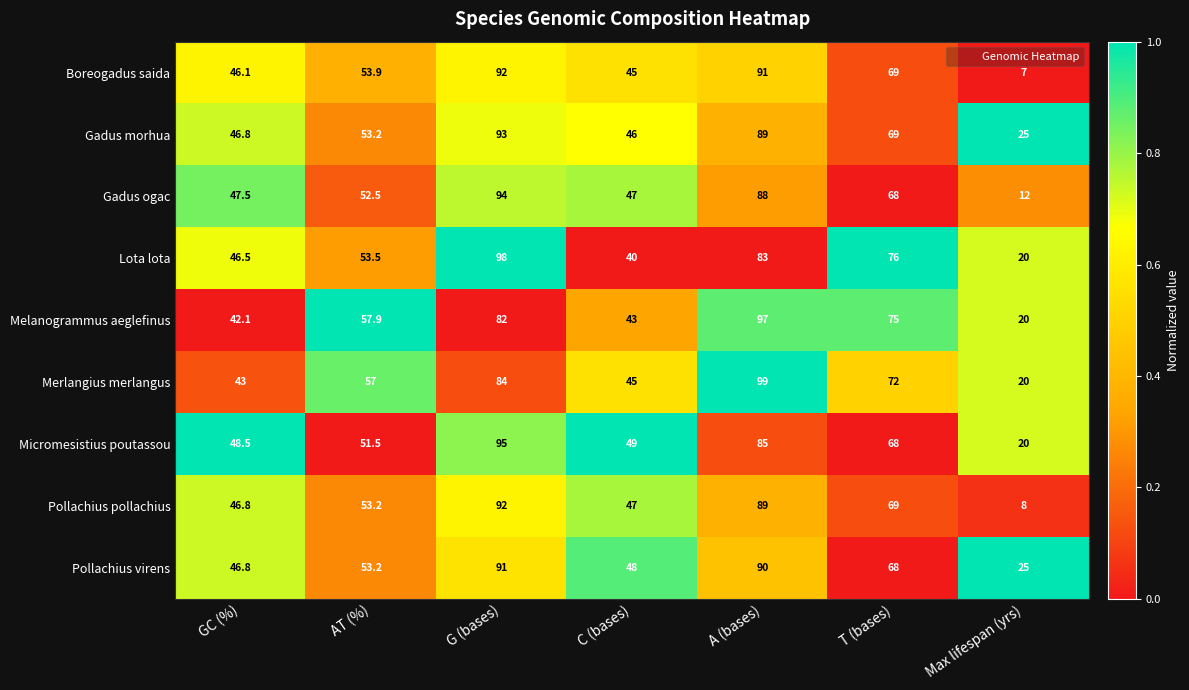

At which category is the sum across all series the highest?

G (bases)